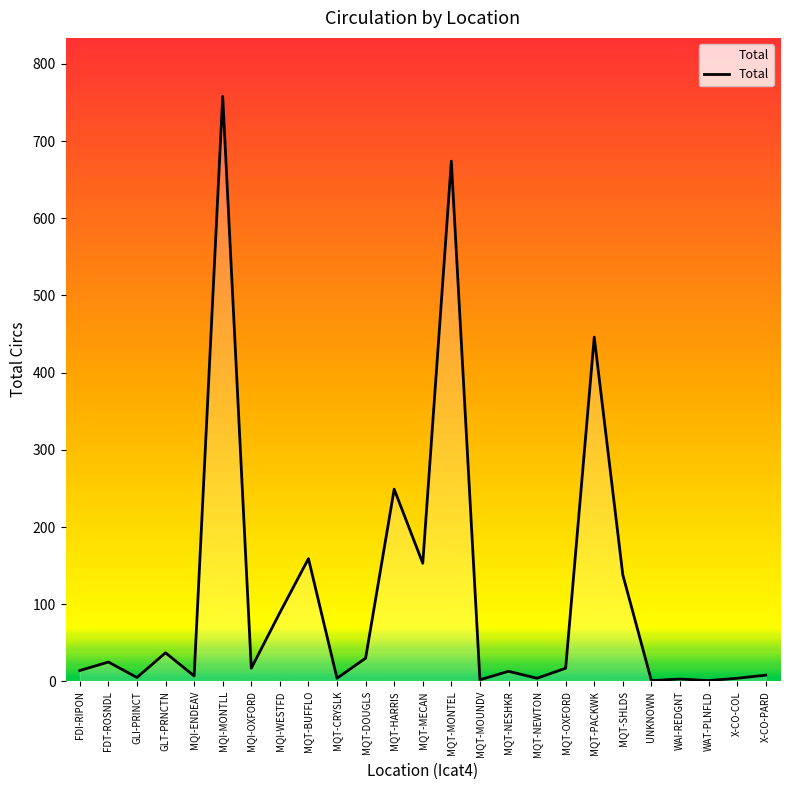

True or false: there are more than 1 points higher than both neighbors.

True